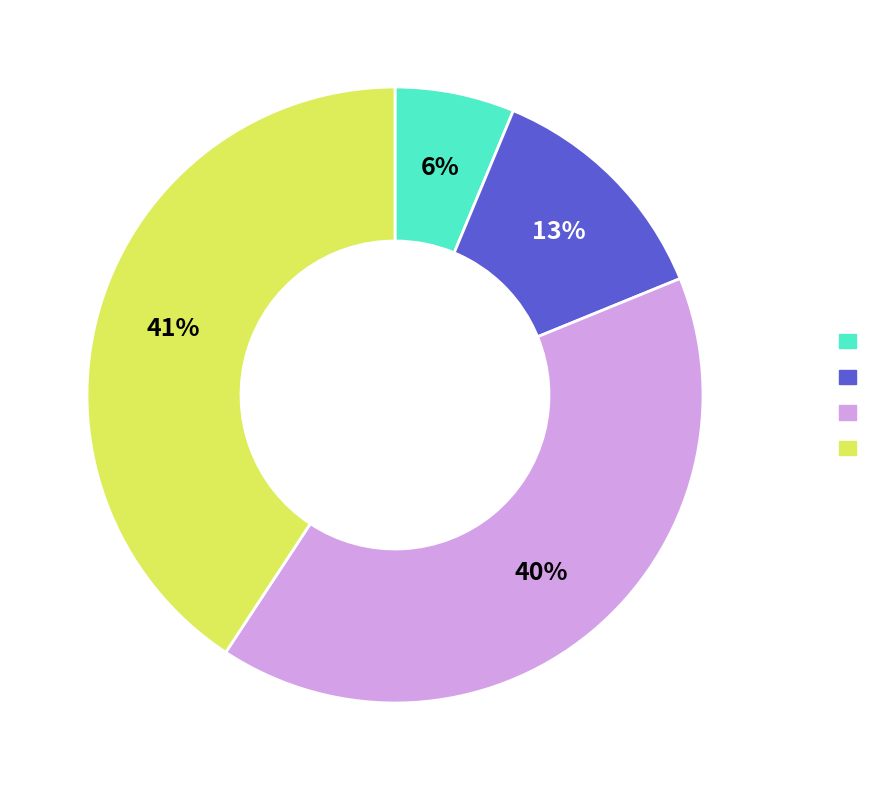

To the nearest percent, what is the average slice percentage?

25%